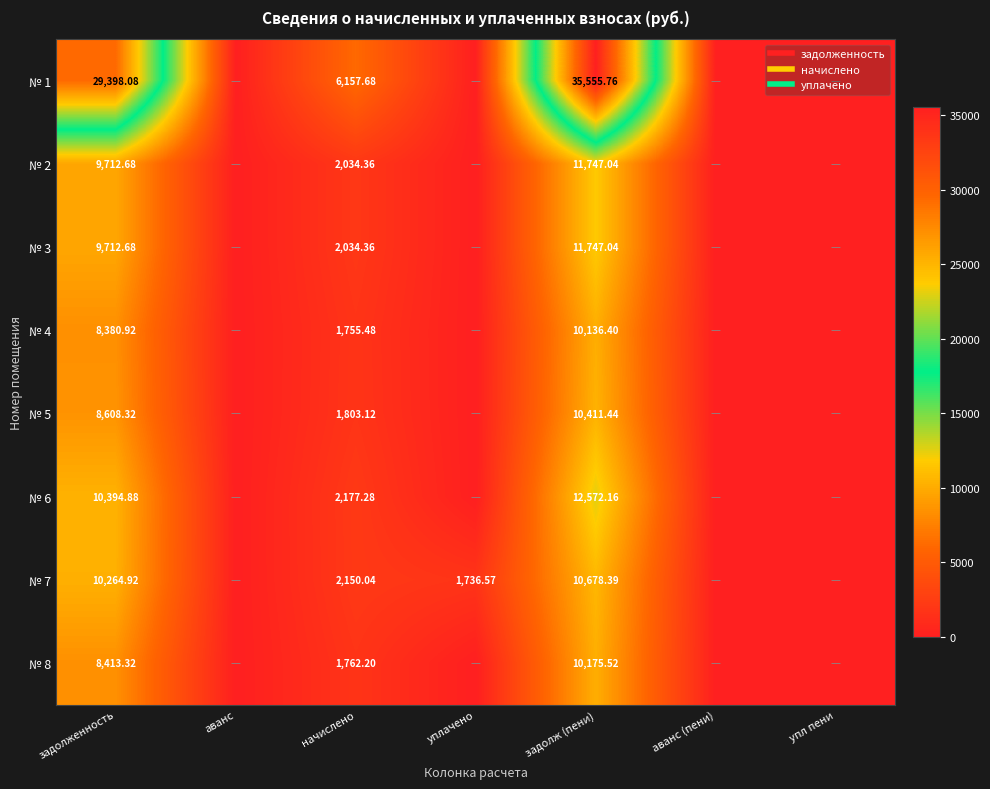

List the labels in order of № 4 value, largest first.

задолж (пени), задолженность, начислено, аванс, уплачено, аванс (пени), упл пени